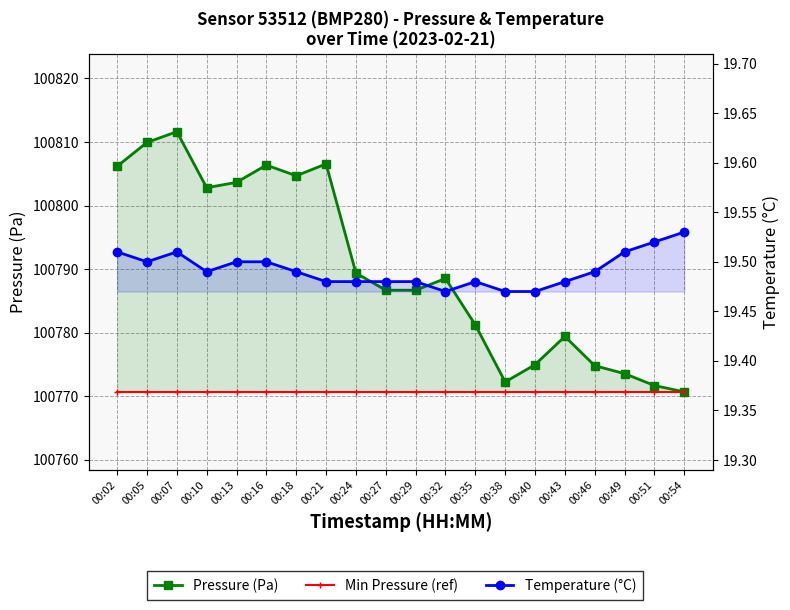

What is the value of the Temperature (°C) point at the 19th from the left?

19.5